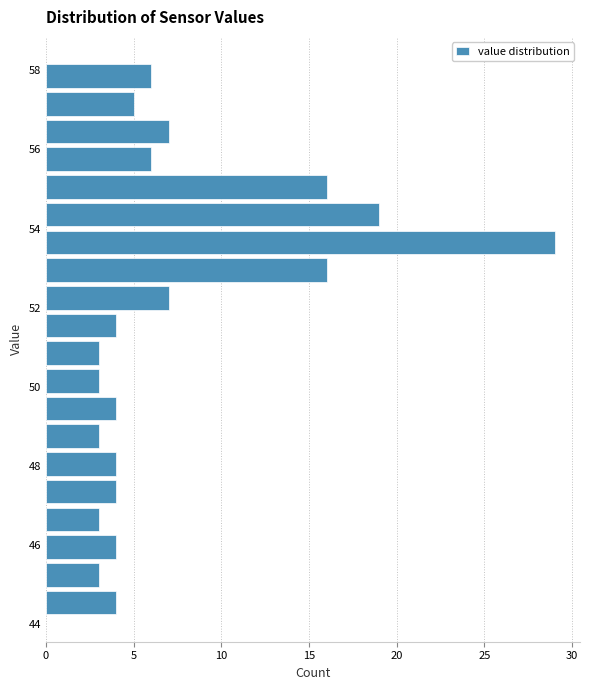

Around what value on the y-axis is the longest bar? Give the approximate position of its centre, as read against the axis.

53.6